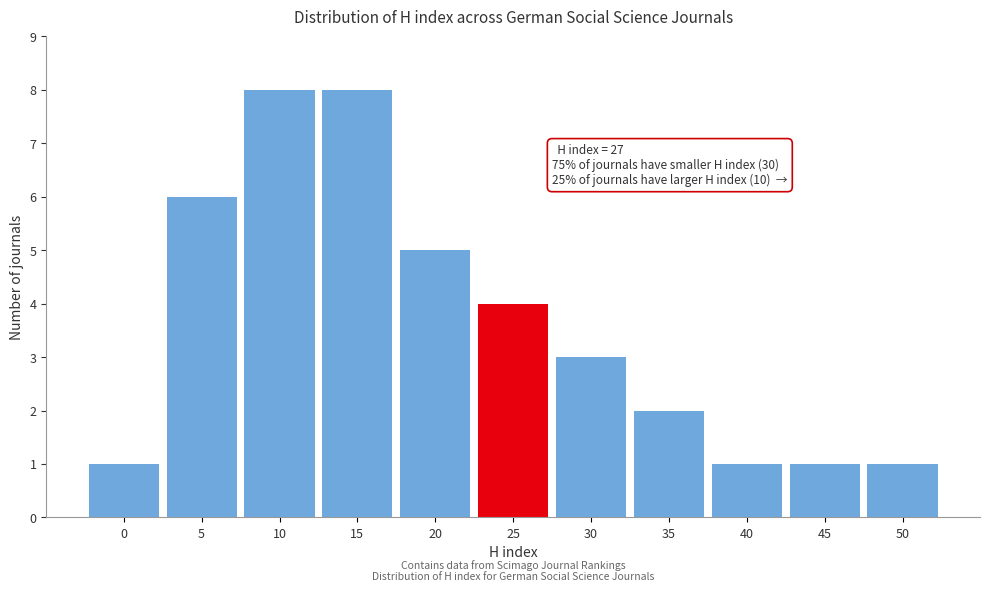

Reading right to left, extract all data points from this chart.

50=1	45=1	40=1	35=2	30=3	25=4	20=5	15=8	10=8	5=6	0=1